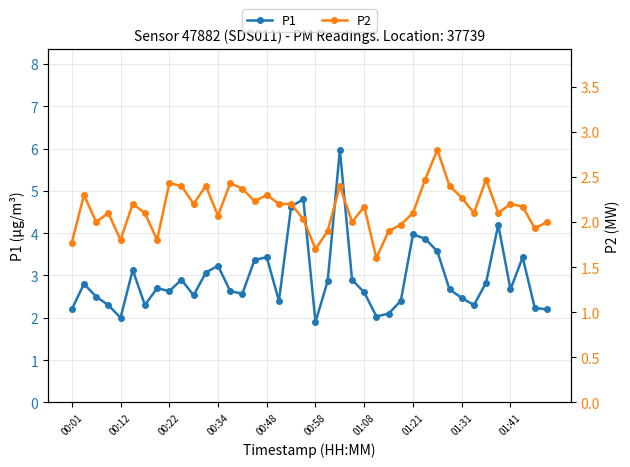

Does the chart display data point markers on the line(s)?

Yes